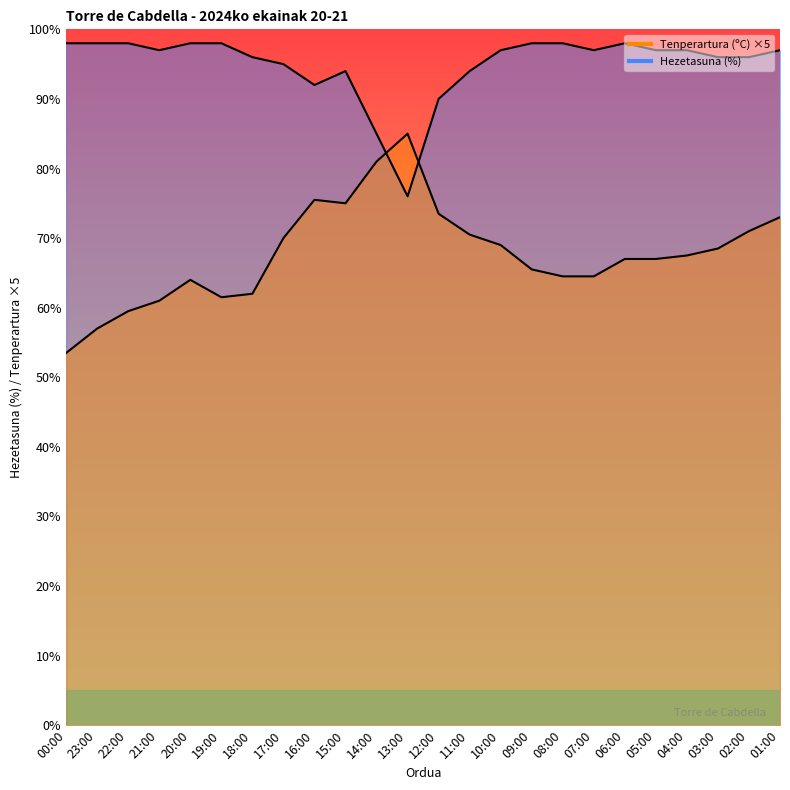

What is the lowest value of the Tenperartura (ºC) series?

53.5